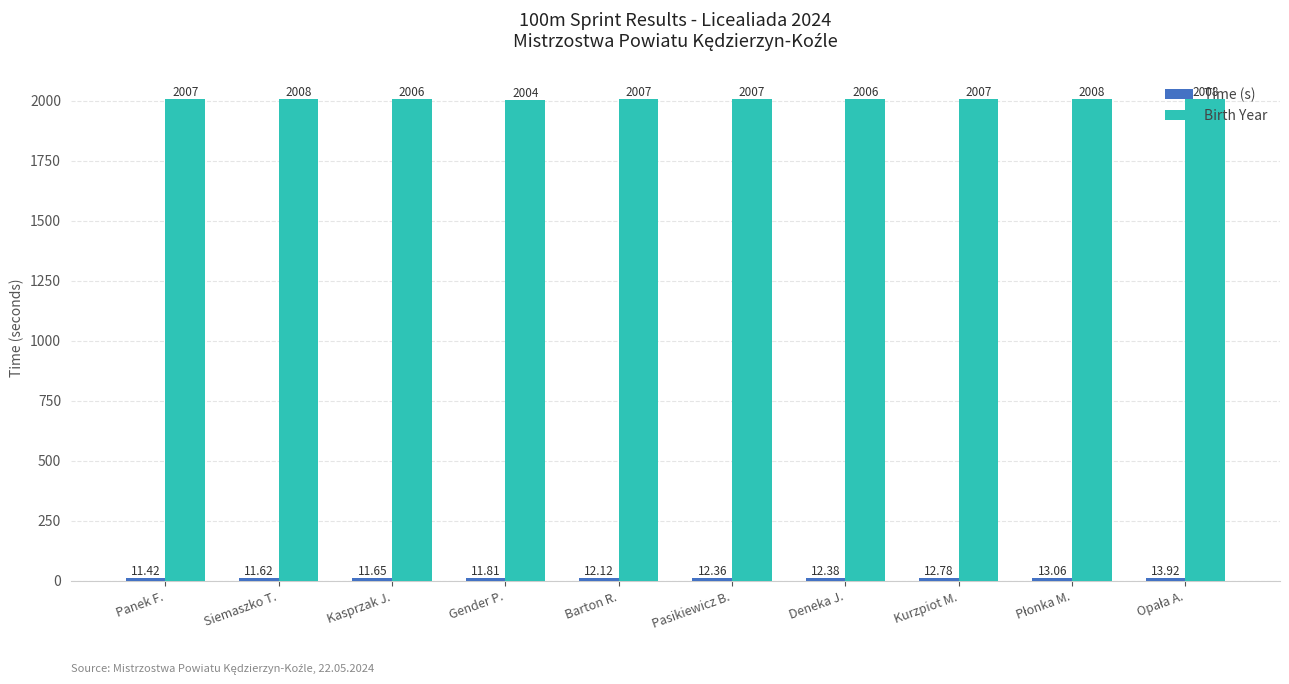

Which series has the largest total across all categories?

Birth Year